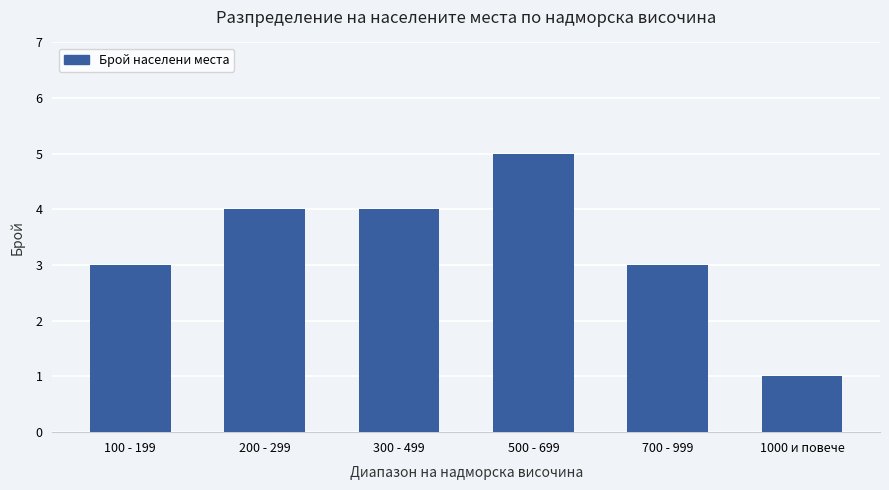

Reading left to right, extract all data points from this chart.

3	4	4	5	3	1